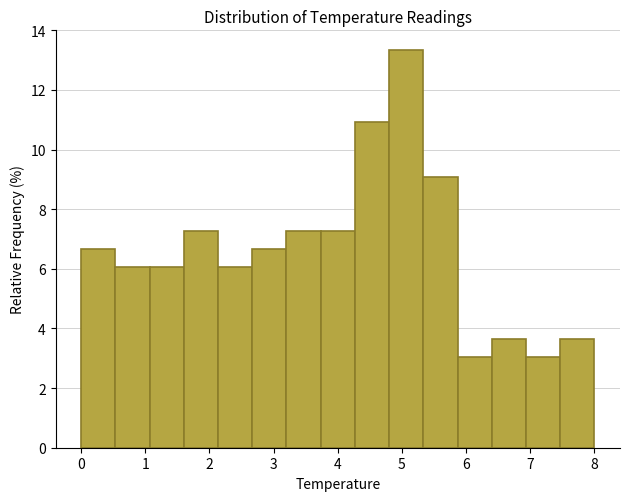

How tall is the bar that spans 5.9 to 6.4 on the x-axis? Neither the bar edges nor the heights are printed on the chart, so give them approximately, as read against the axes.

3.0